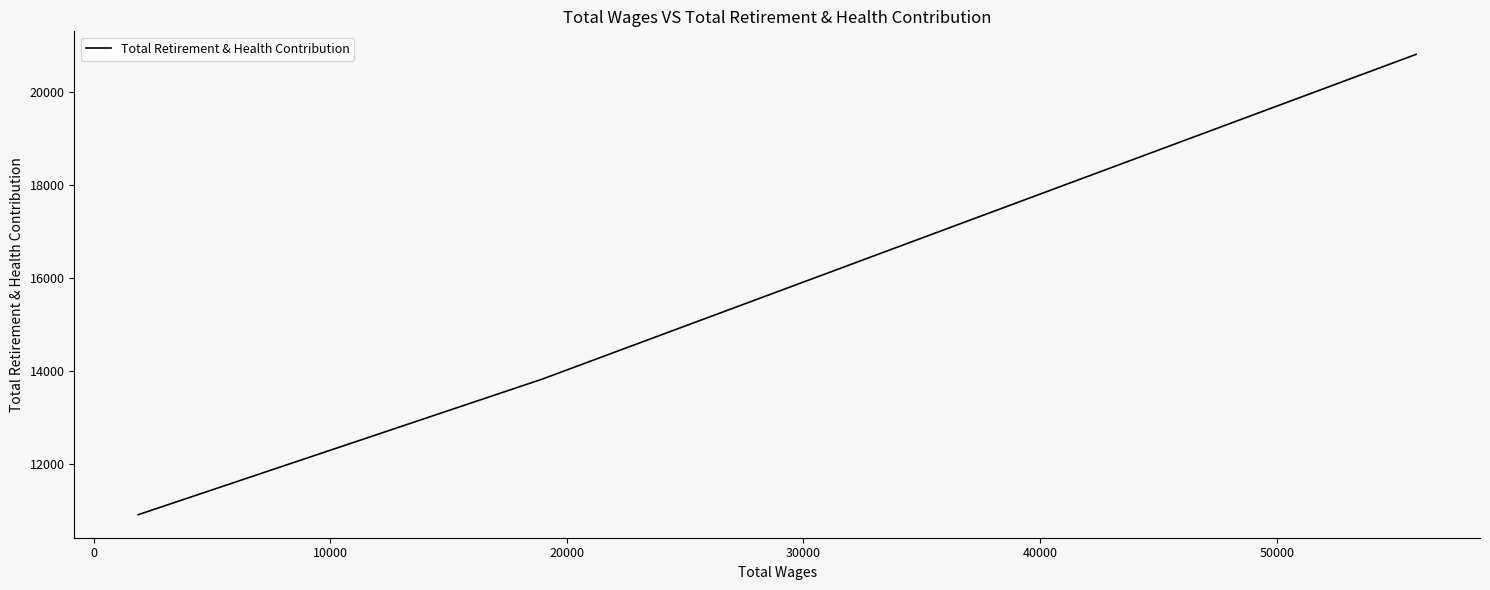

What is the value of the 2nd point from the left?

13828